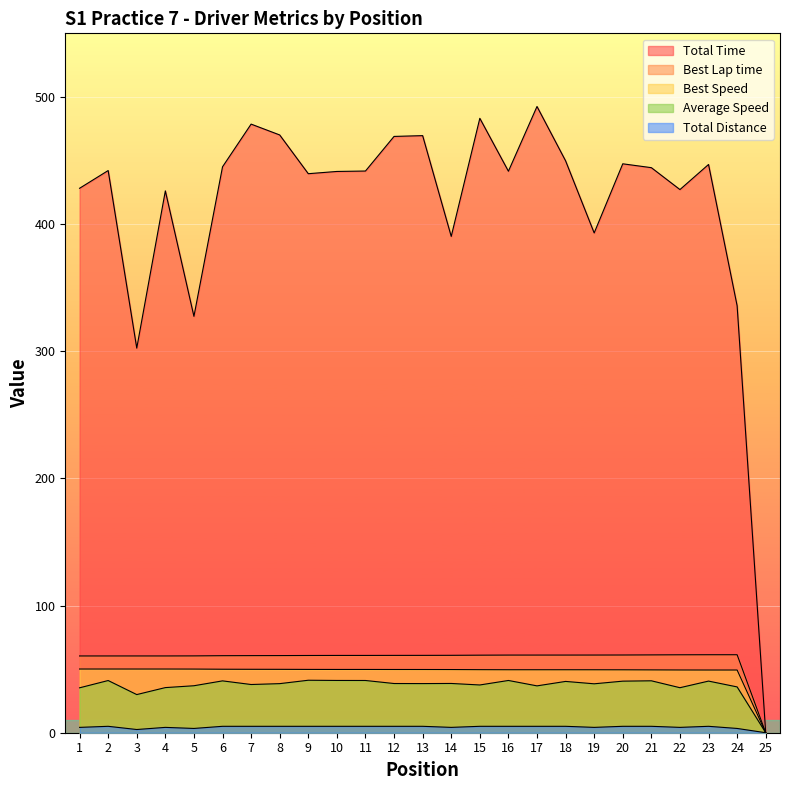

What is the value of the Total Time point at the 24th from the left?

335.8